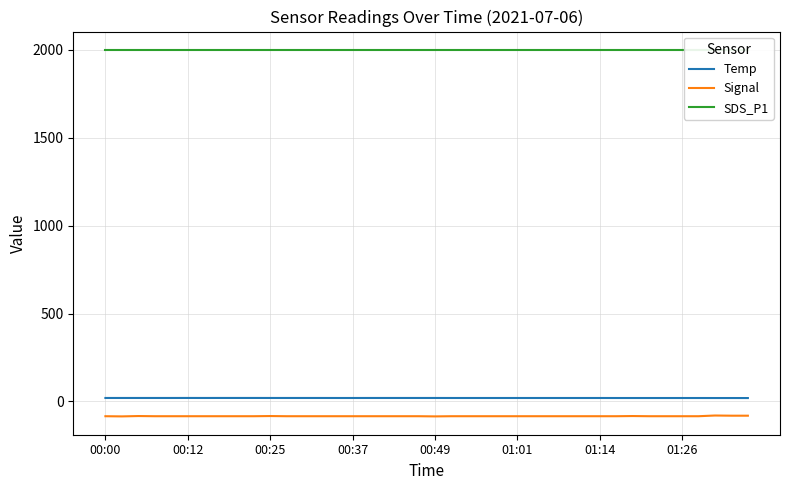

Which series has the largest total across all categories?

SDS_P1